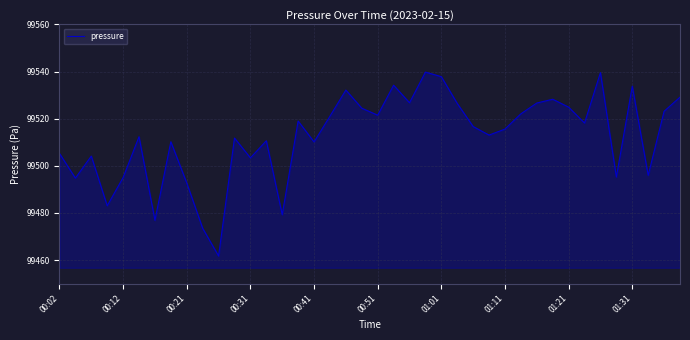

What is the difference between the maximum and minimum values?

78.0